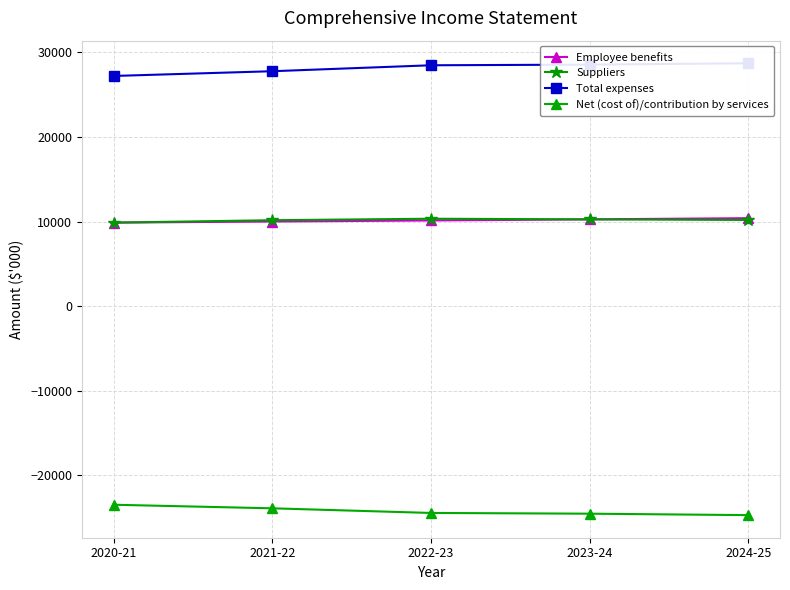

What is the total value across all series at 2020-21?

23463